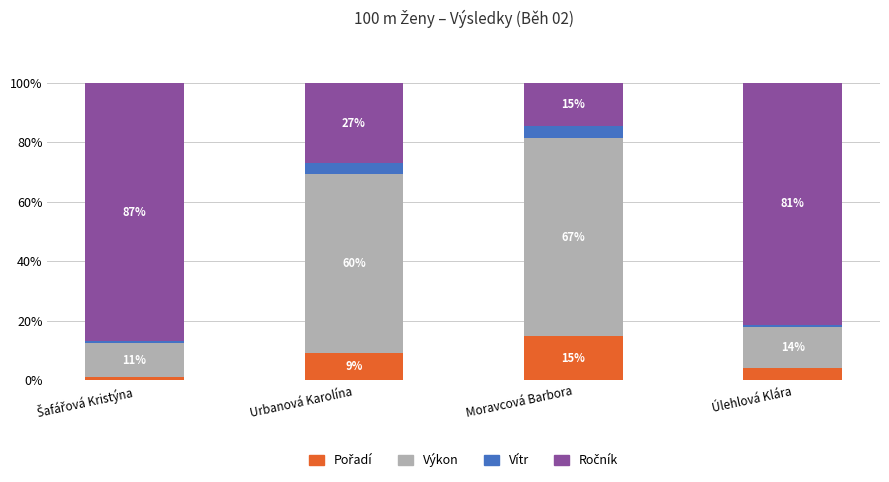

What is the difference between the second highest and minimum values in the Vítr series?

2.9